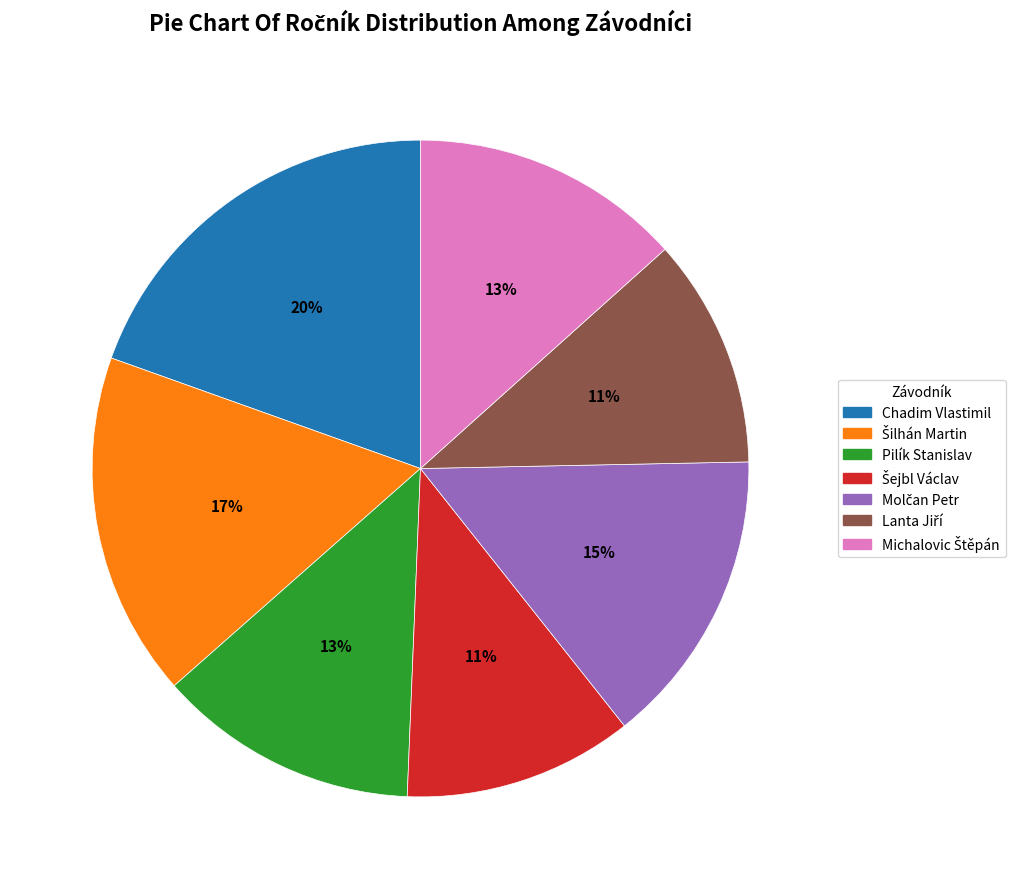

What is the largest slice in the pie chart?

Chadim Vlastimil